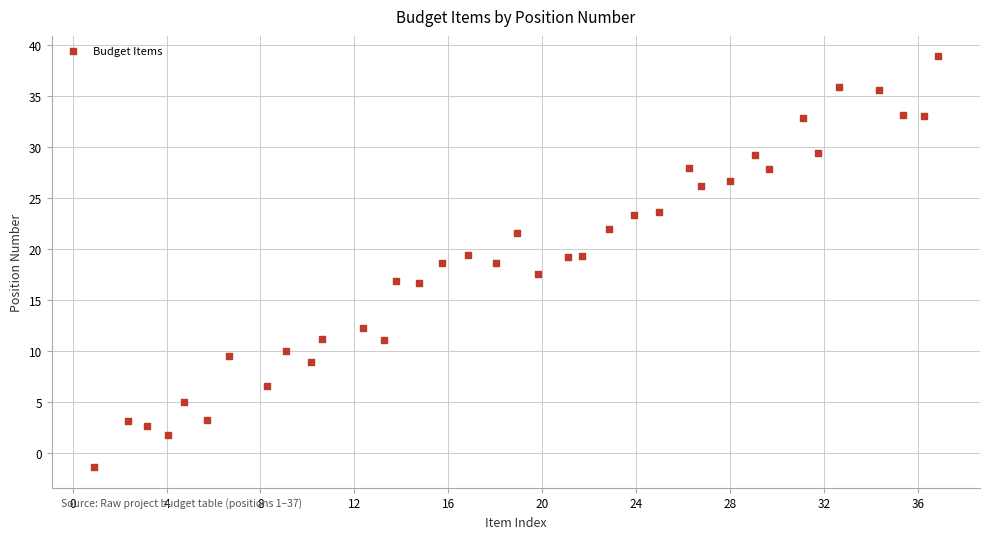

What is the range of X values (max minus min)?

35.9